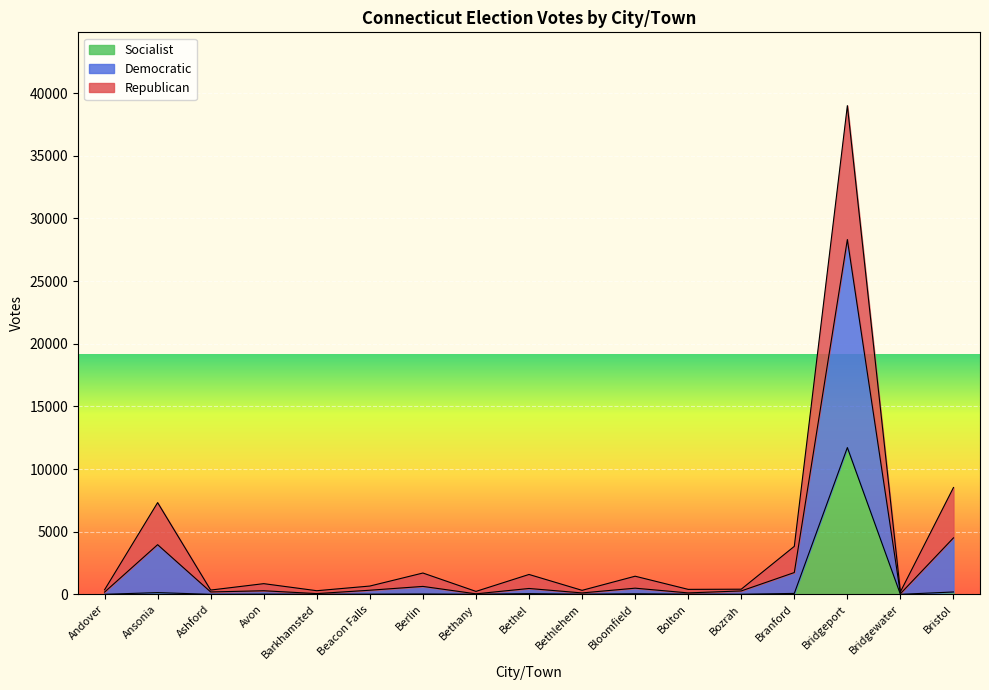

Which series changed the most between Berlin and Bolton?

Republican